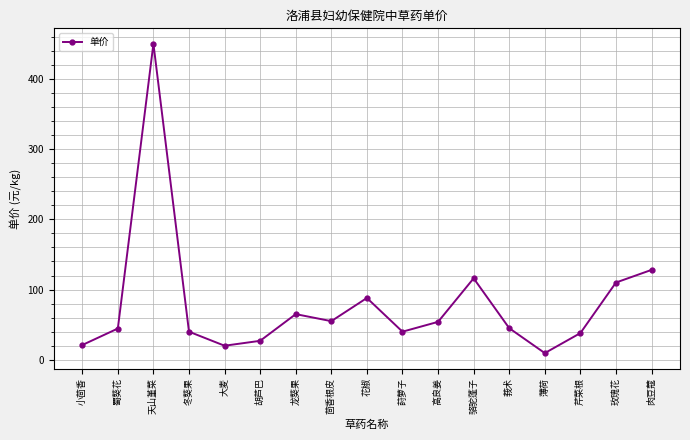

Read the value at 玫瑰花.

110.0